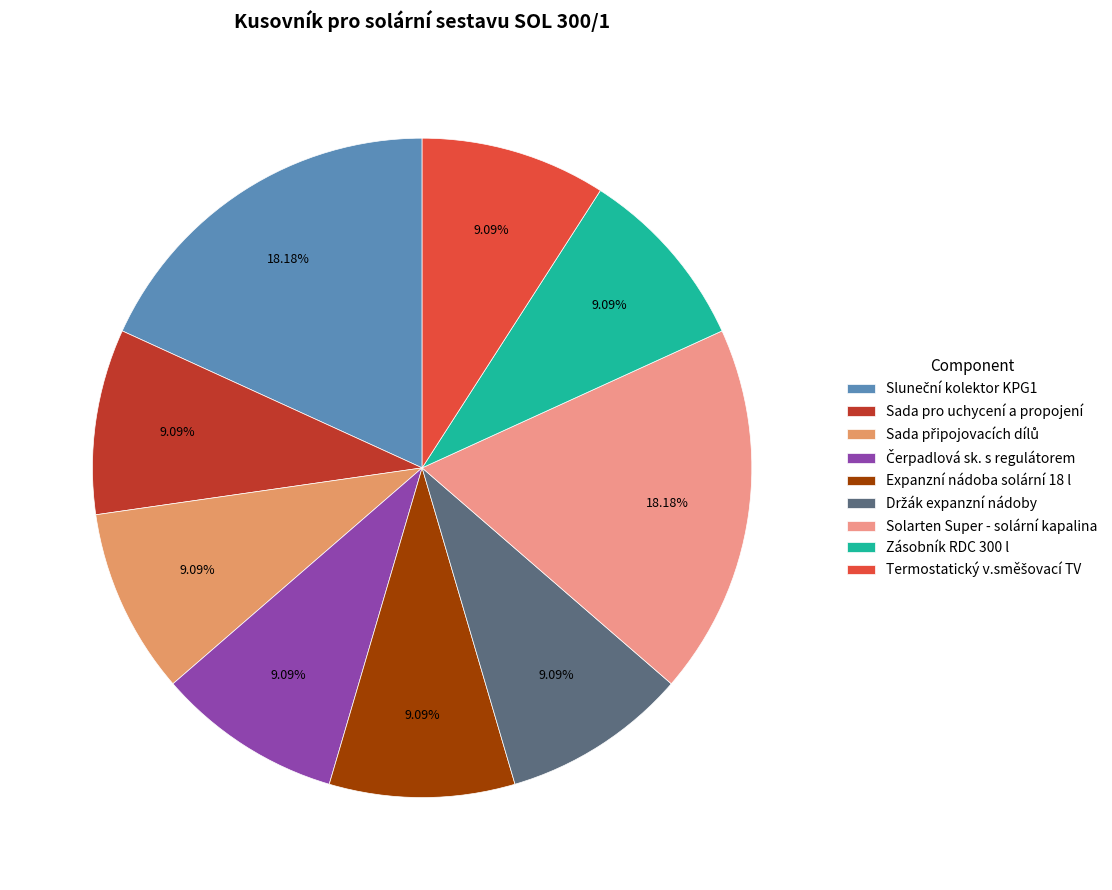

Count the number of slices in the pie.

9